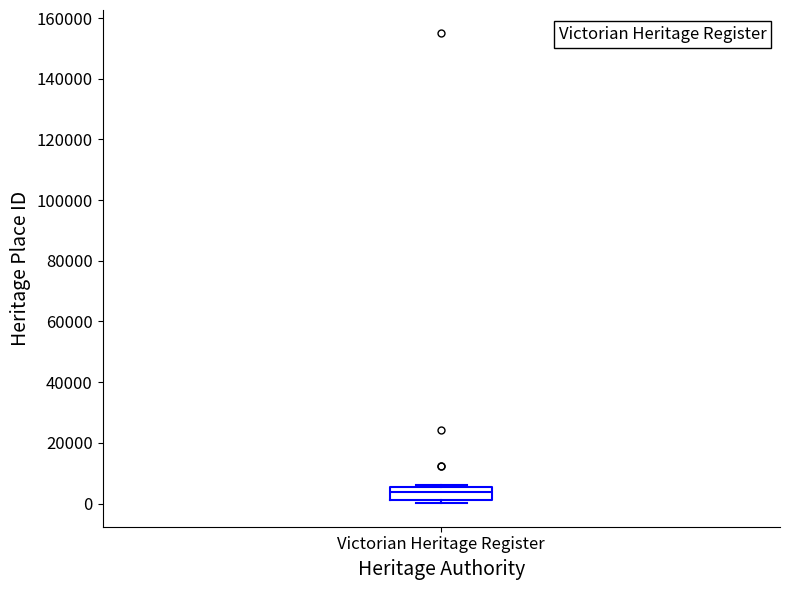

Transcribe this box plot: give where the median line is, the range the box spans, and where the two whiskers end, as read against the y-axis. The values are not printed on the chart, so give them approximately, as read against the axis.

median 4000, box 2000 to 6000, whiskers 0 to 6000